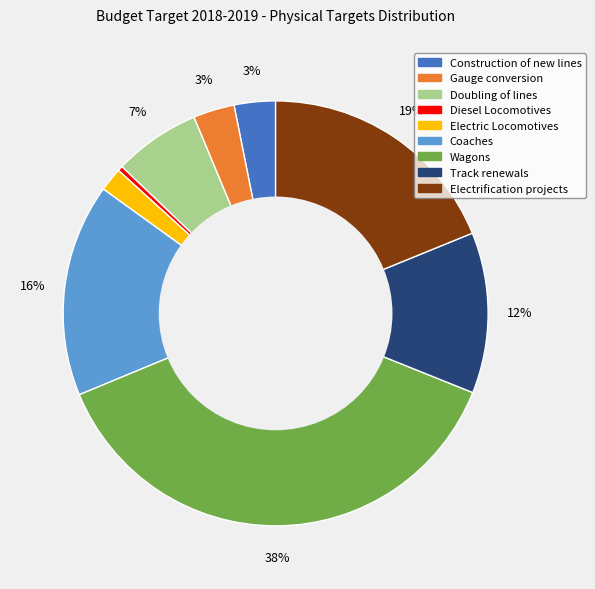

The Doubling of lines slice represents 7% of the pie. True or false?

True